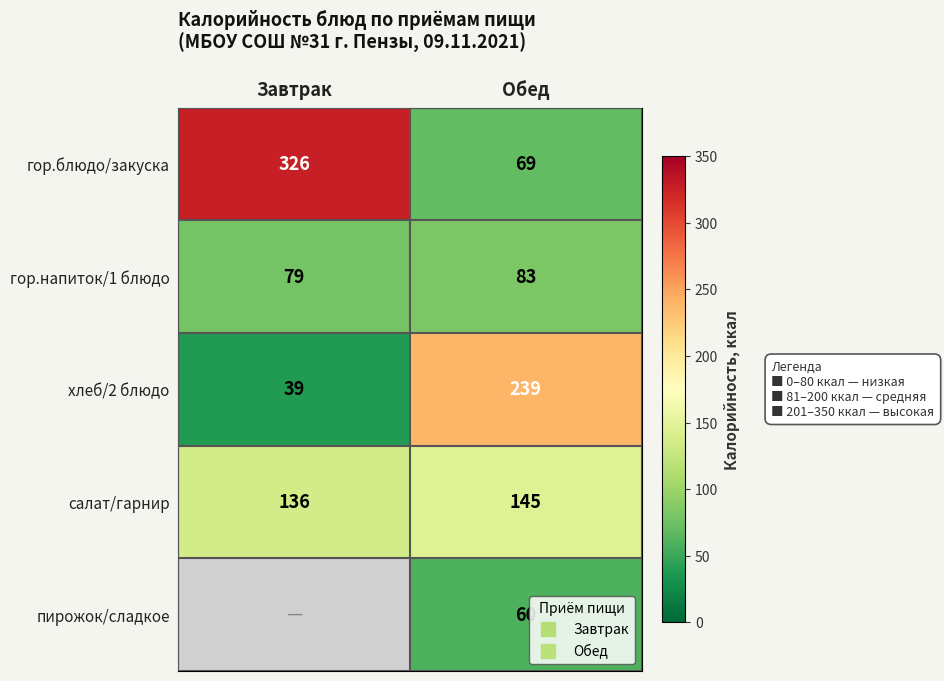

What is the sum of all хлеб/2 блюдо values?

278.0